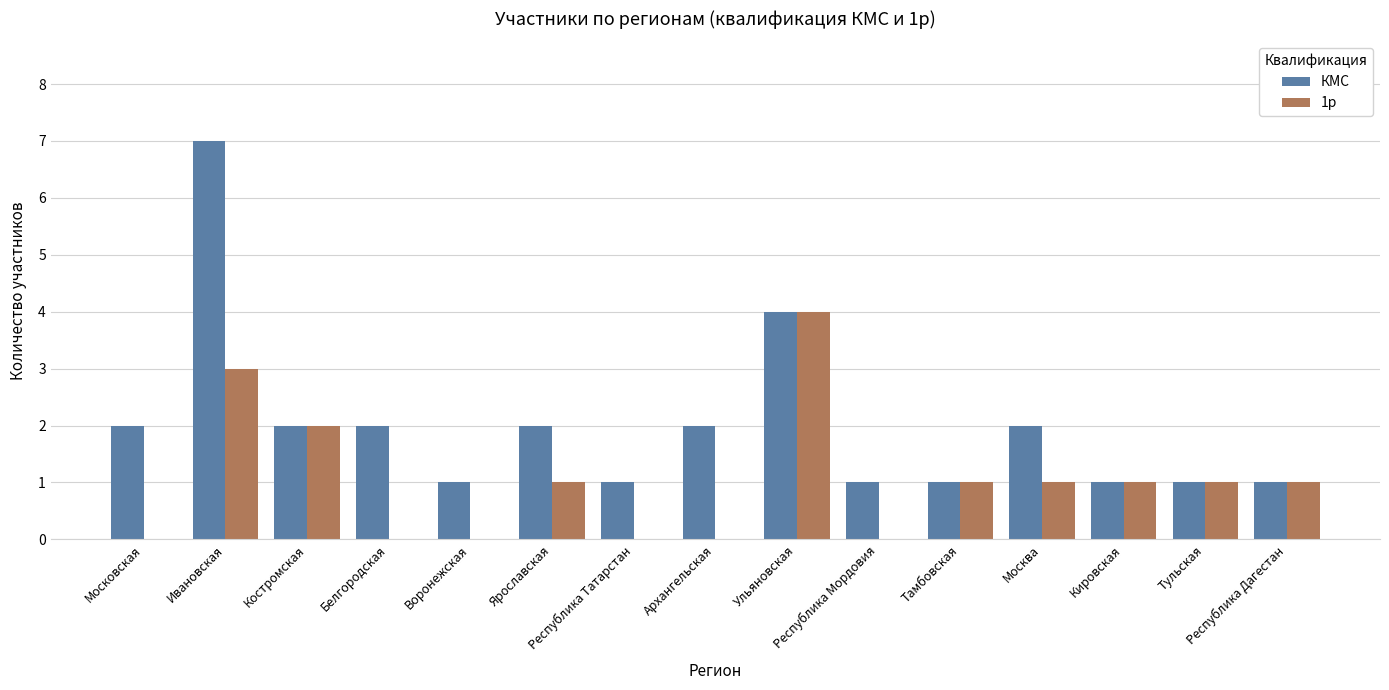

What is the sum of all КМС values?

30